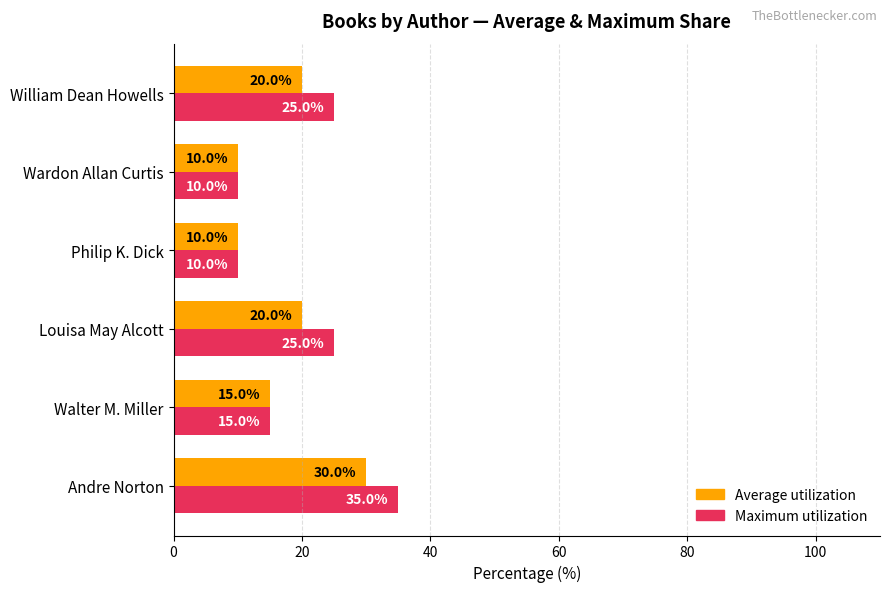

Between Andre Norton and Philip K. Dick, which series saw the biggest shift?

Maximum utilization